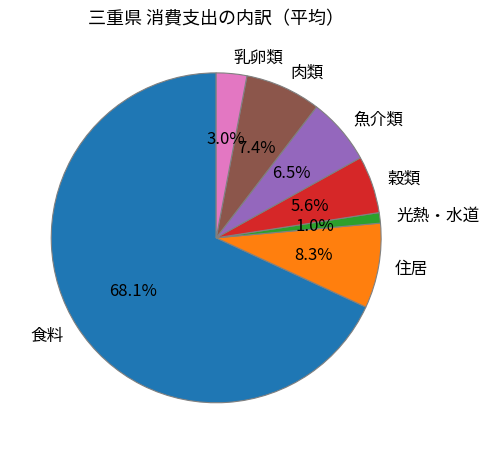

What is the majority slice?

食料